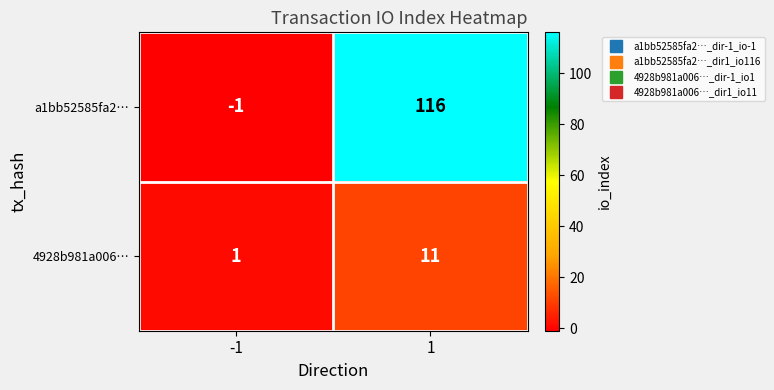

Read the a1bb52585fa2… value at 1.

116